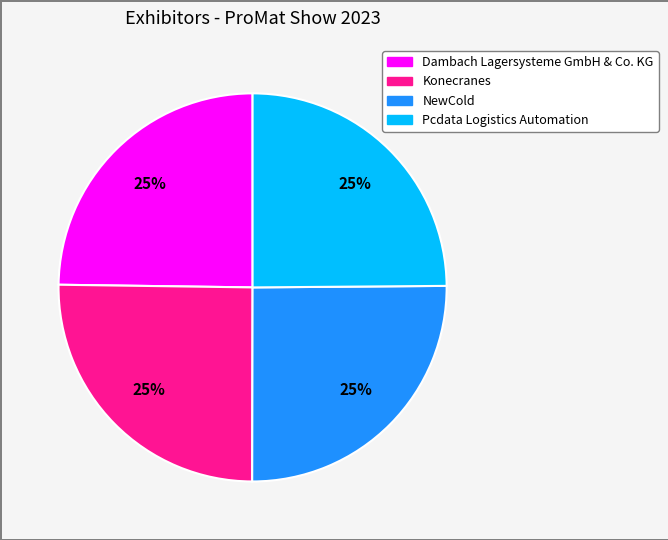

What percentage is the Konecranes slice, to the nearest percent?

25%